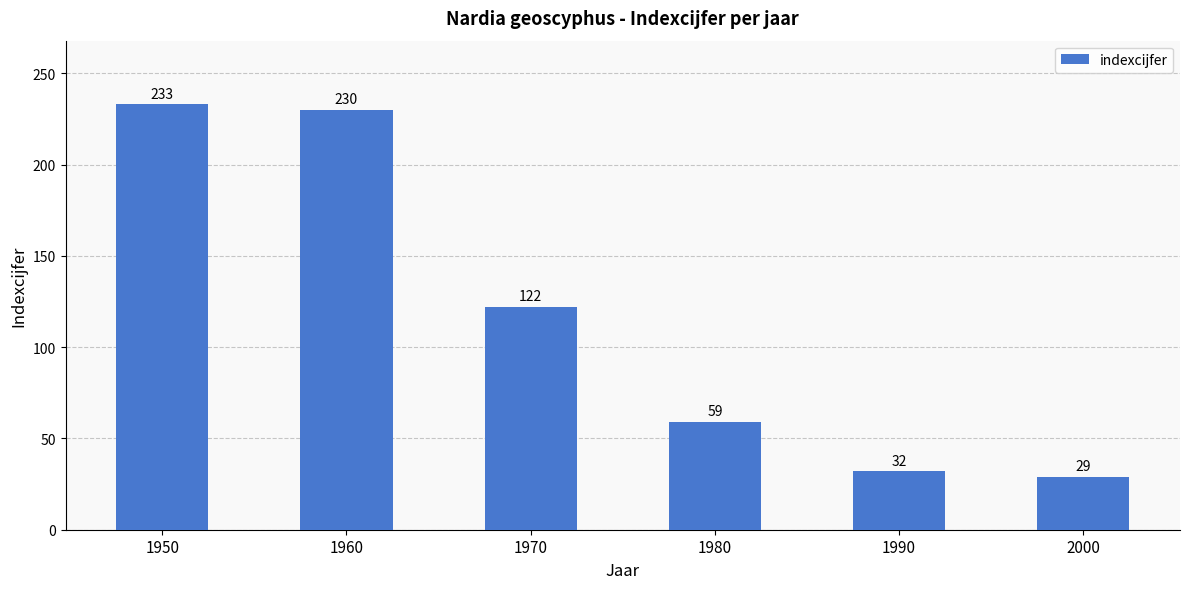

Count the number of categories in the chart.

6